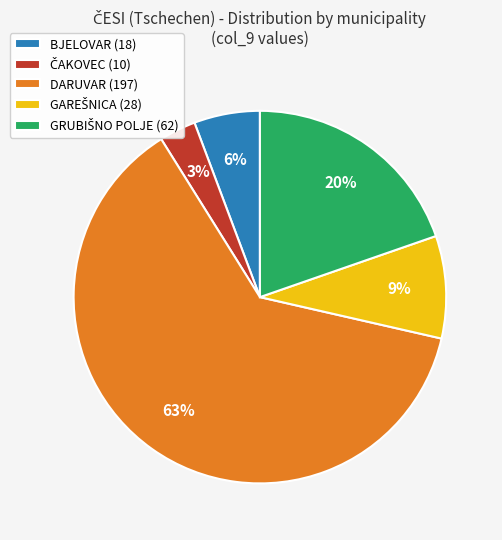

To the nearest percent, what is the difference between the largest and smallest slice percentages?

59%